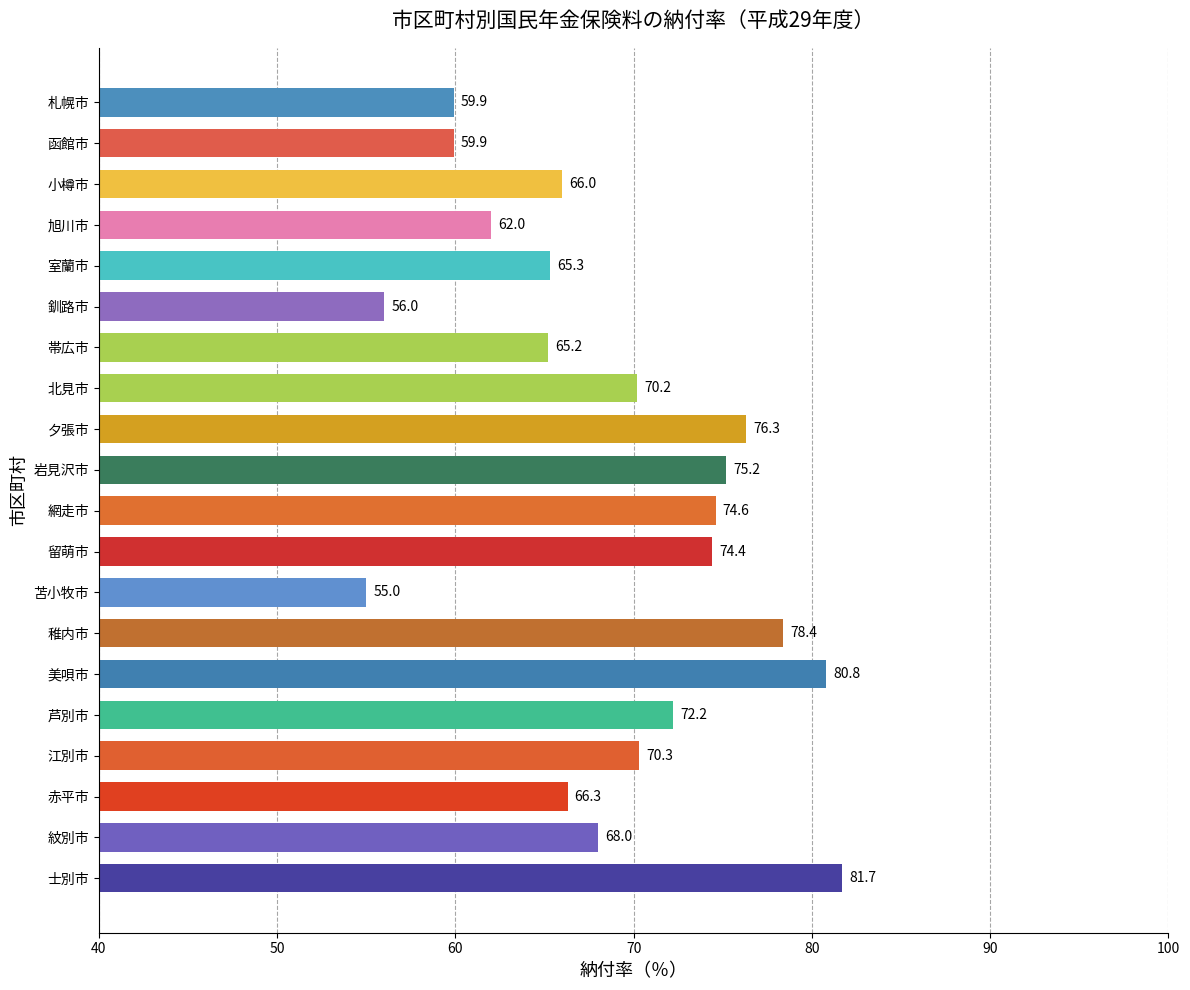

What is the average value?

68.9